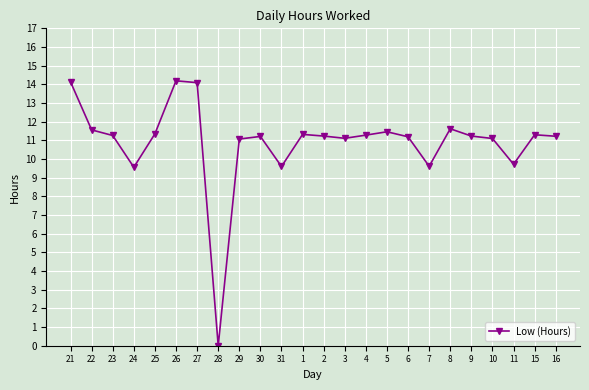

How many positive values are there?

23